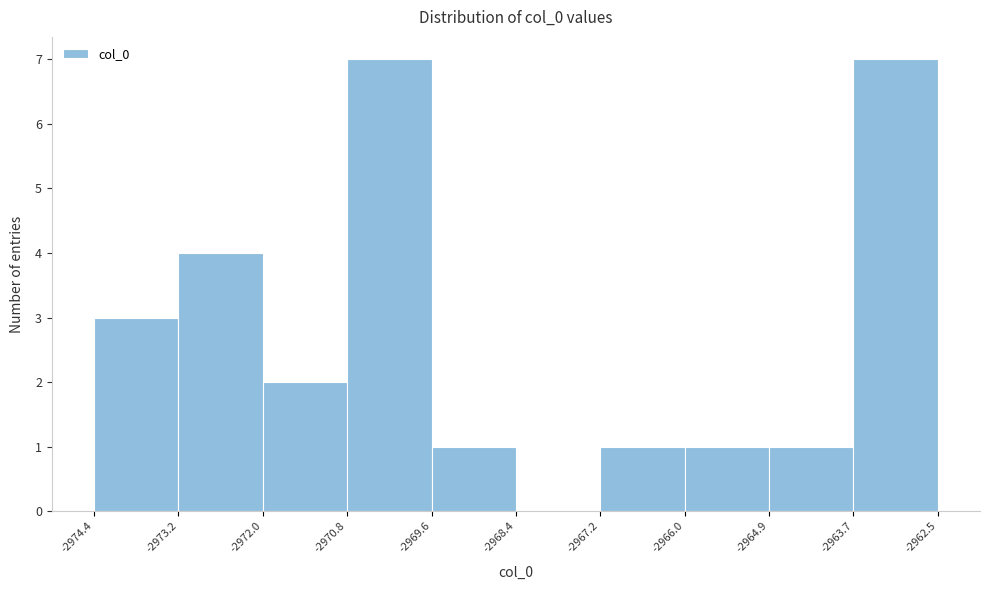

What is the height of the bar covering -2967.2 to -2966.0 on the x-axis? The values are not printed on the chart, so give them approximately, as read against the axis.

1